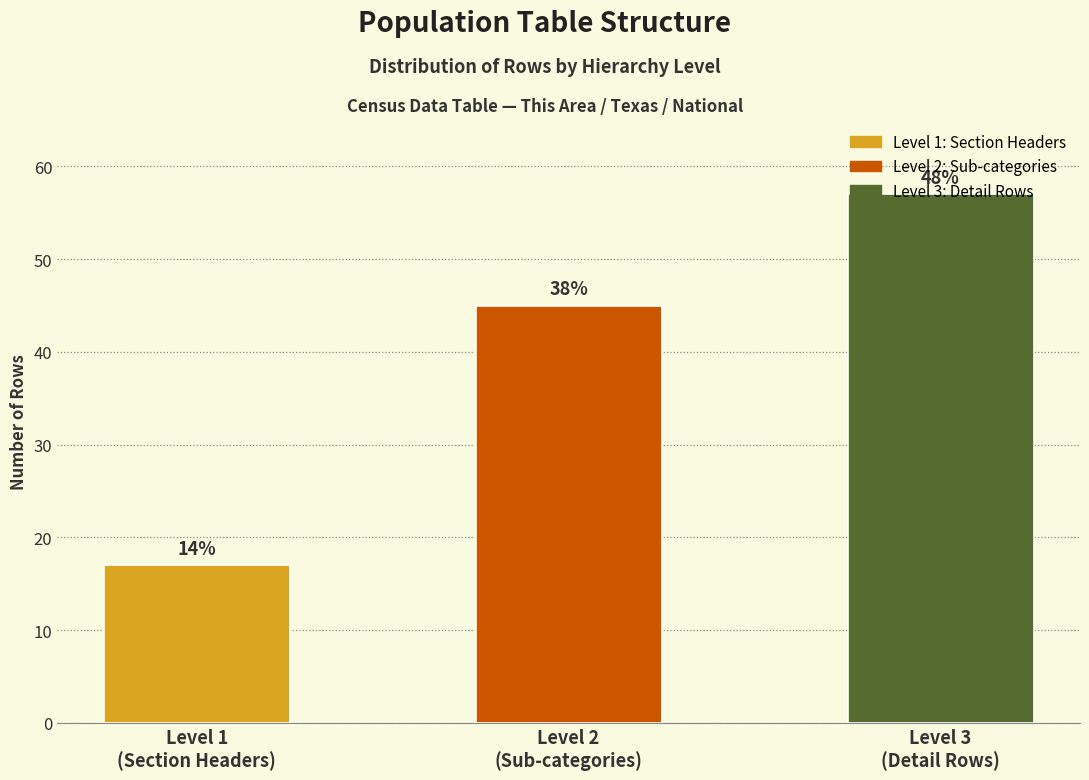

Are the bars horizontal?

No